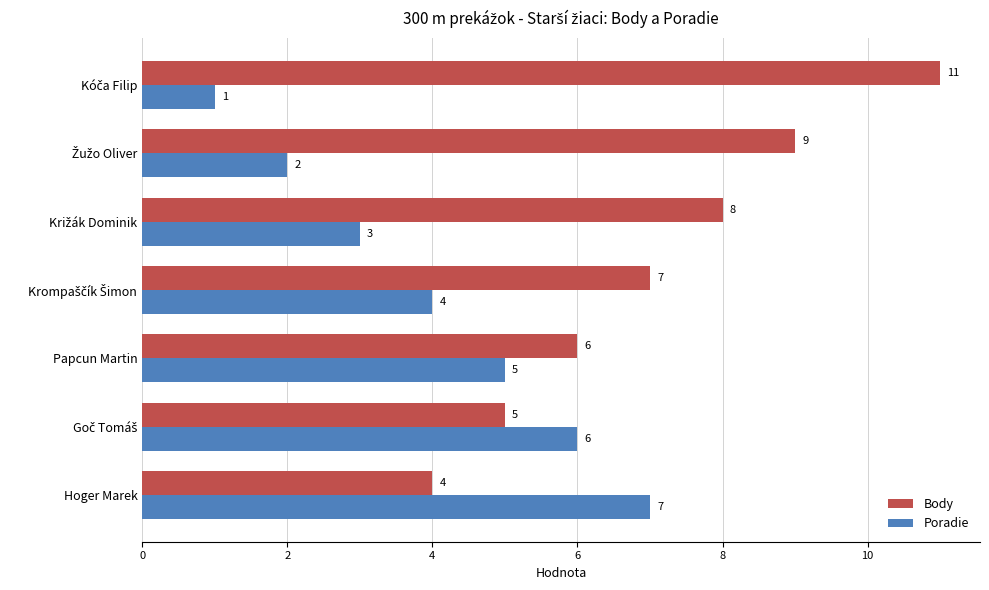

What is the smallest value displayed?

1